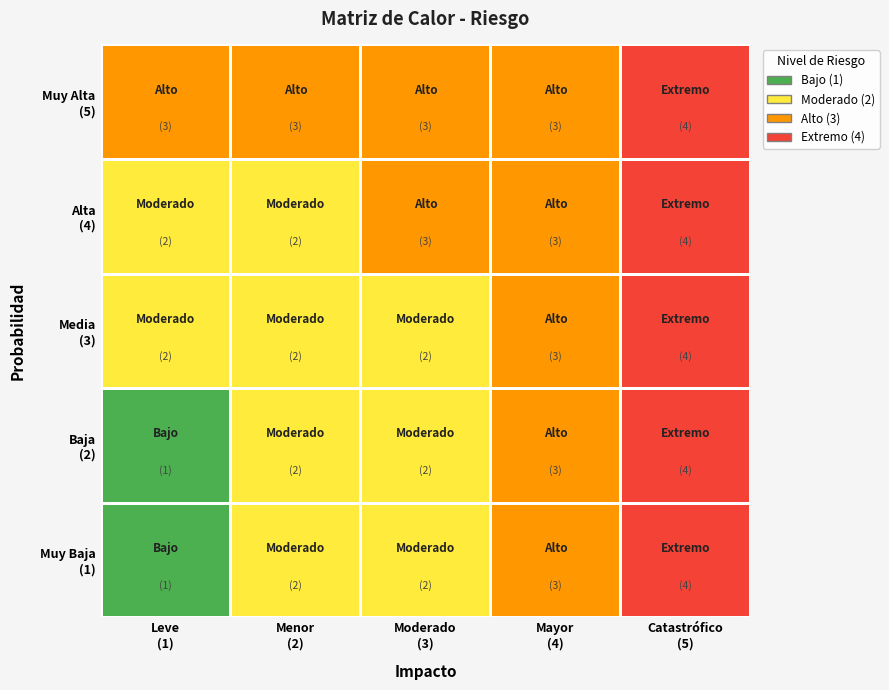

At 0, list the series in order from smallest to largest.

Muy Baja, Baja, Media, Alta, Muy Alta